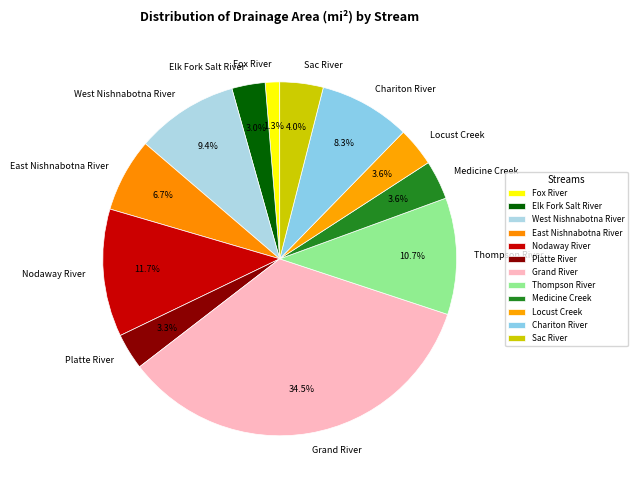

How much of the chart is everything except Chariton River?

91.7%